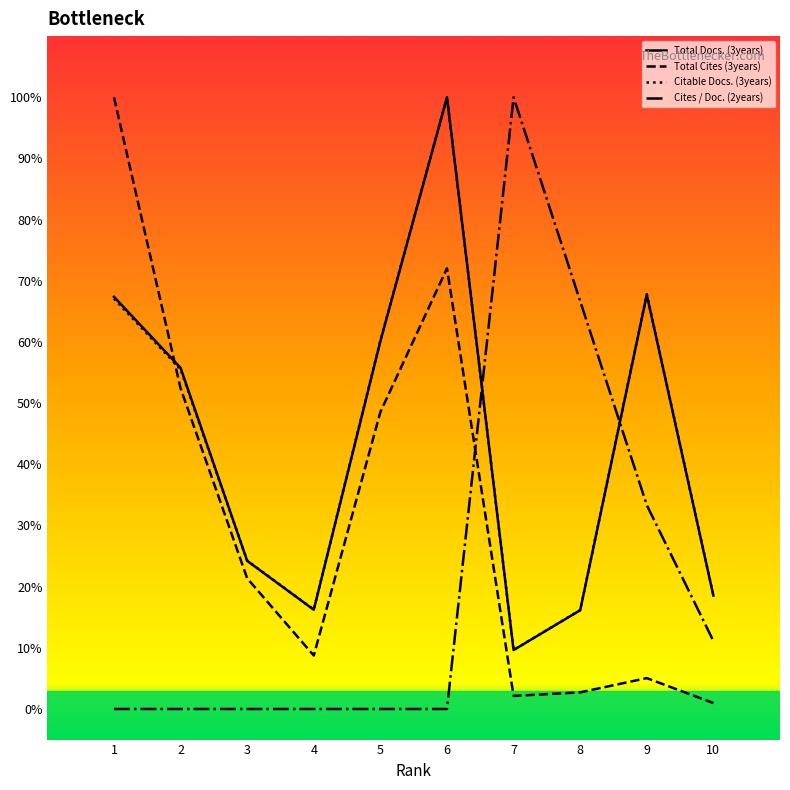

True or false: Cites / Doc. (2years) and Total Cites (3years) intersect in this chart.

True